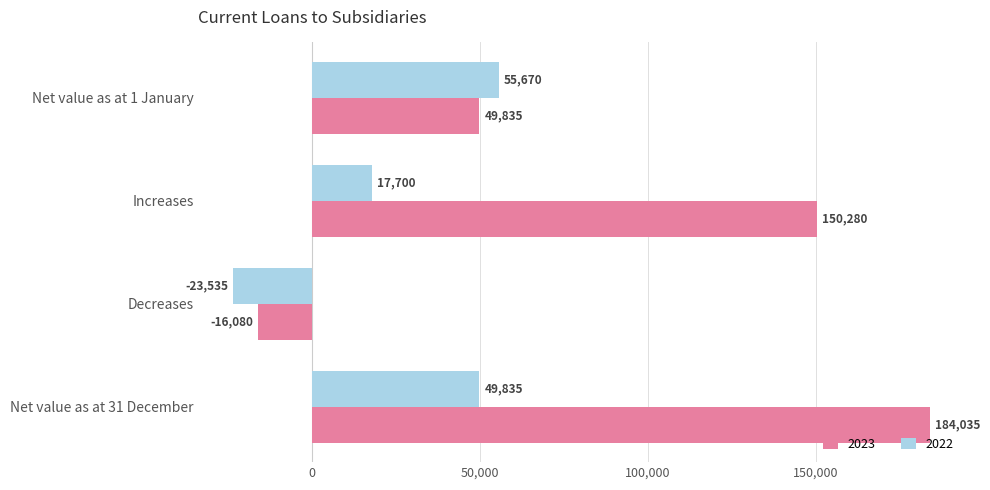

At which label does 2023 reach its peak?

Net value as at 31 December